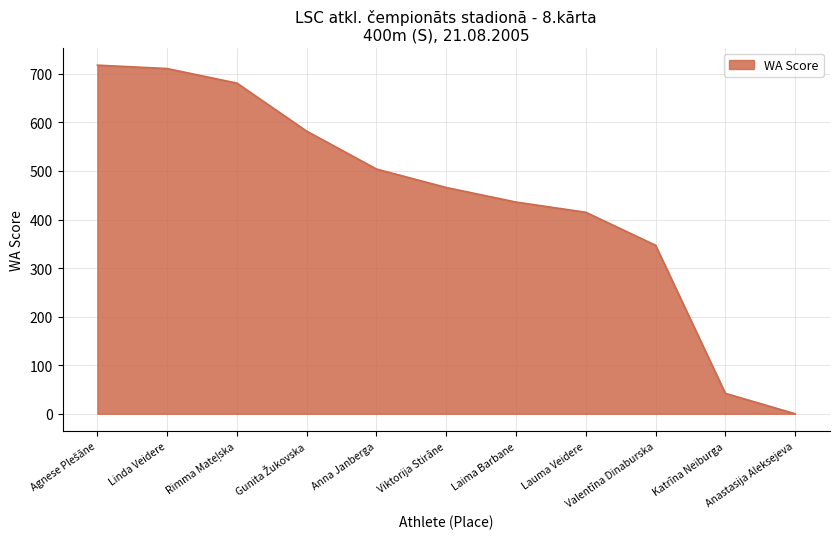

Read the value at Anna Janberga, to the nearest 100.

500